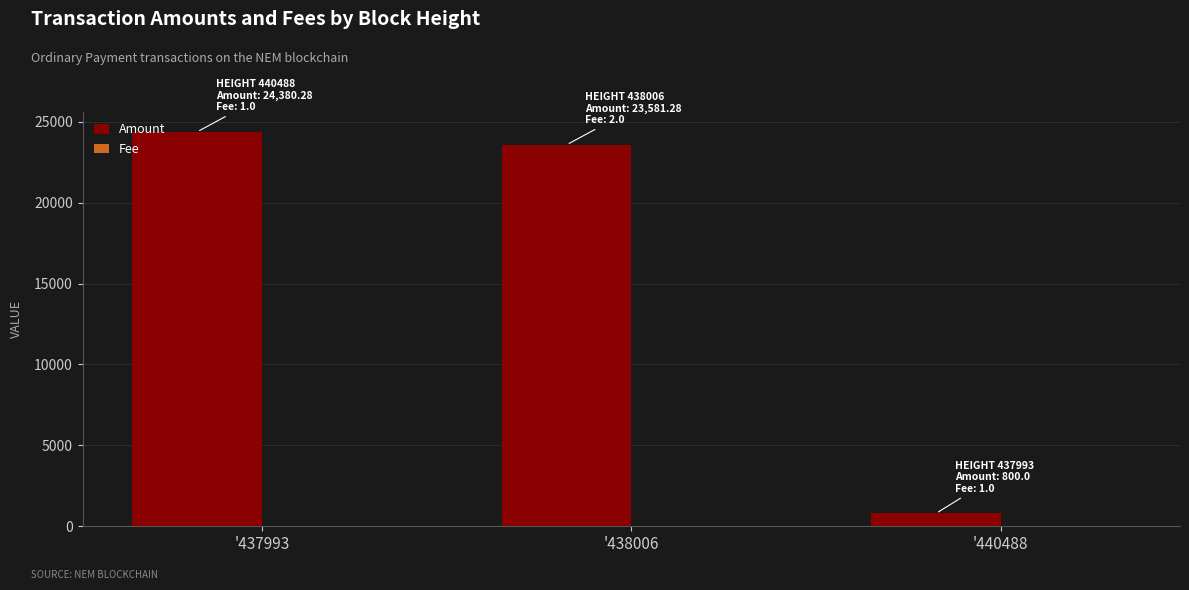

Which series changed the most between '437993 and '440488?

Amount